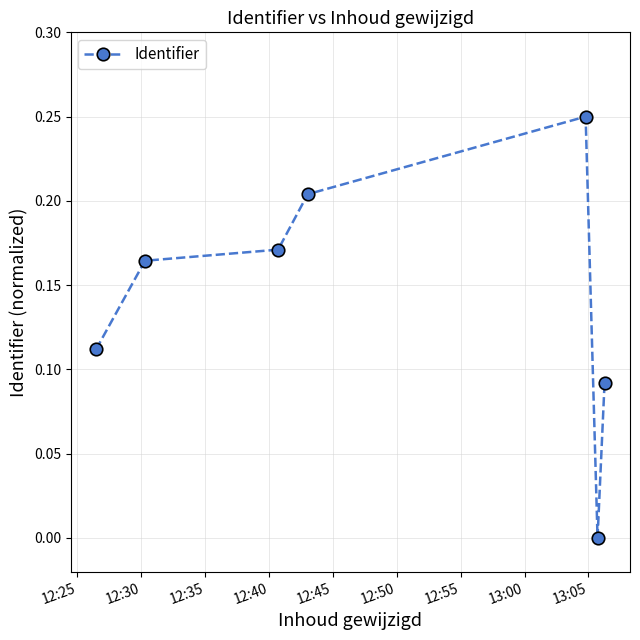

True or false: the data has more than 1 interior local peaks.

False